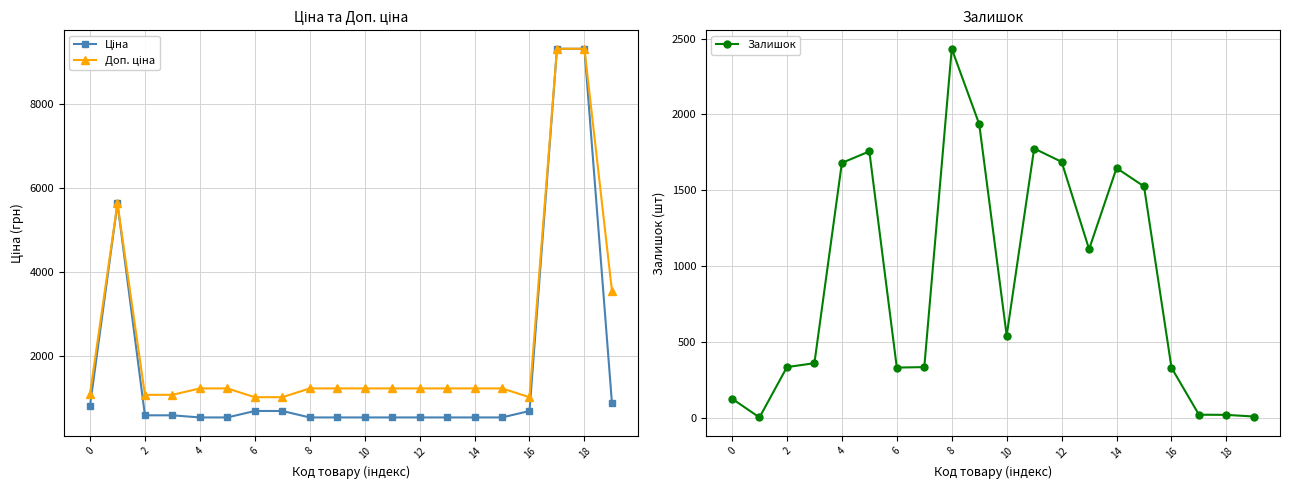

How many interior local valleys does the Доп. ціна series have?

1